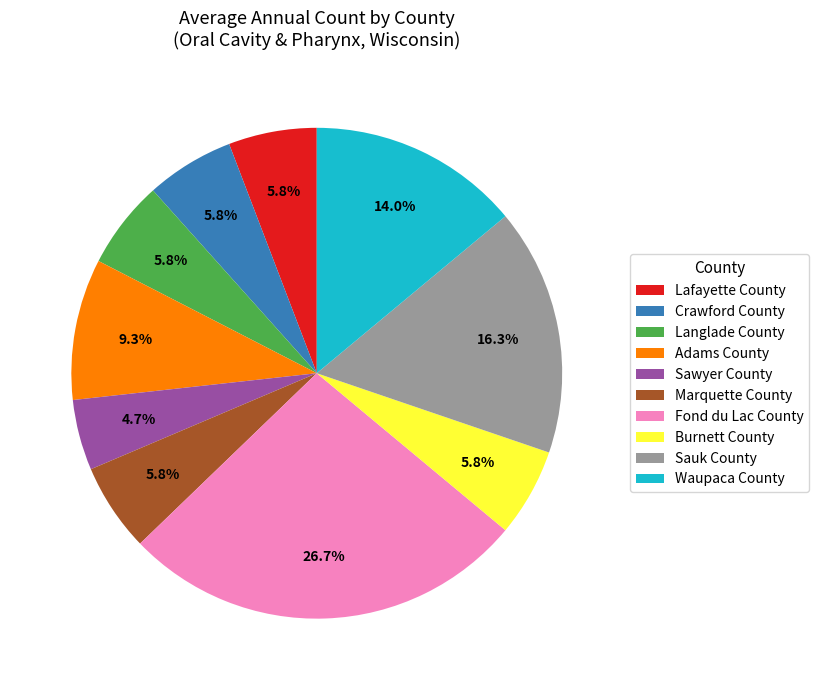

How many slices are in this pie chart?

10